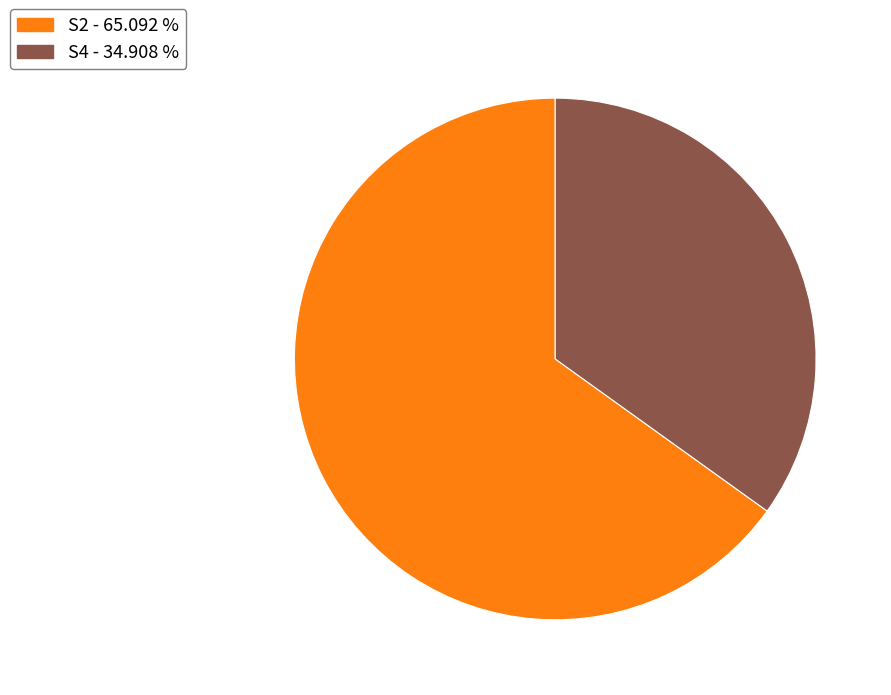

Is there any slice that represents more than half of the pie?

Yes